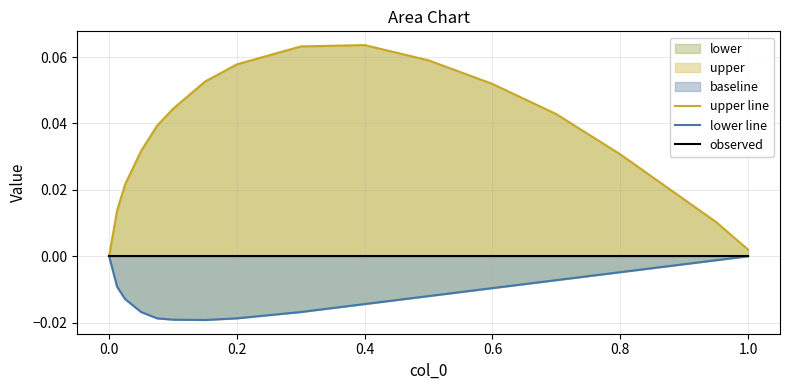

What is the maximum value shown in the chart?

0.1